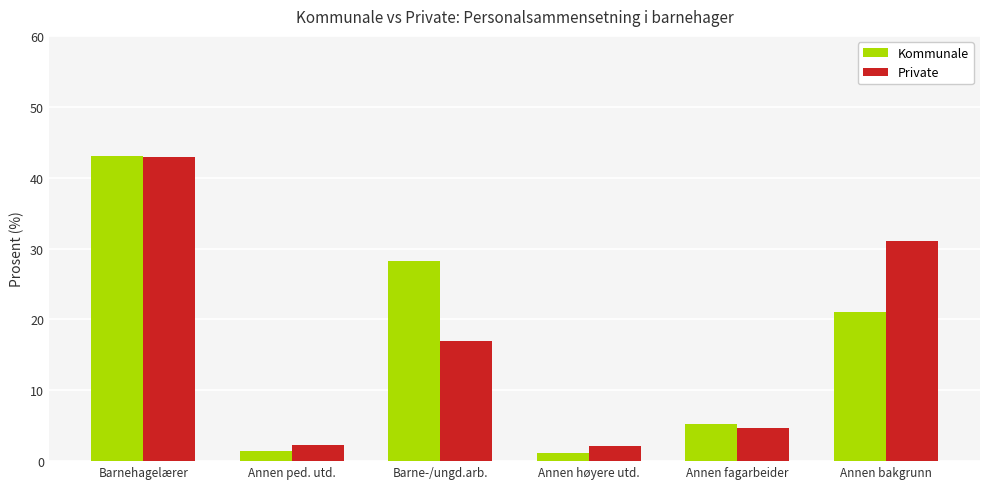

What is the approximate value of Private at Barnehagelærer?

42.9